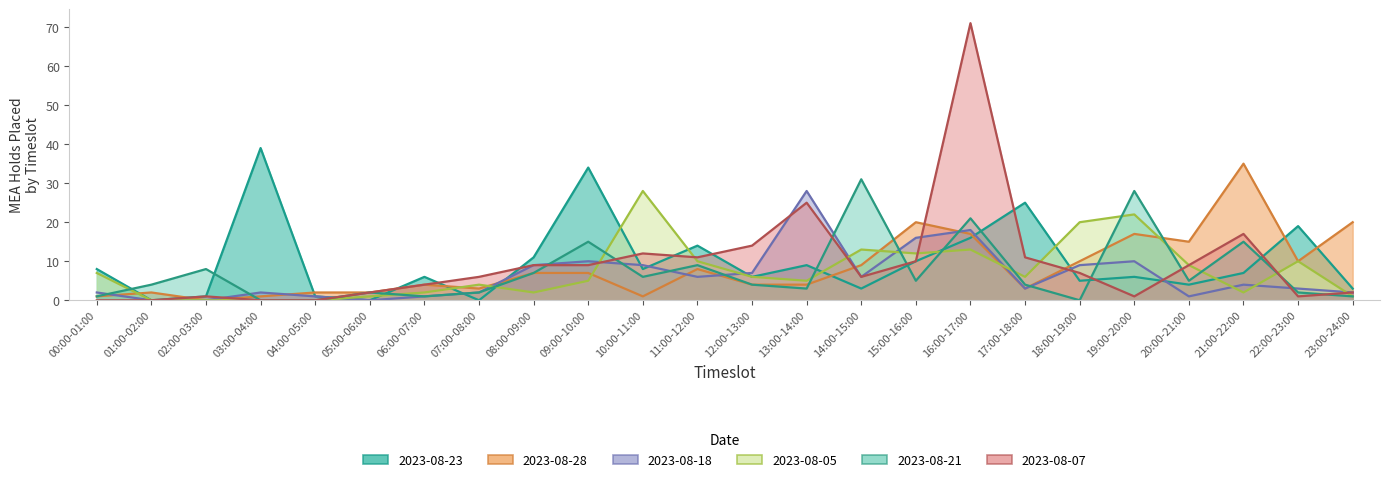

How many intersections are there between 2023-08-21 and 2023-08-23?

12